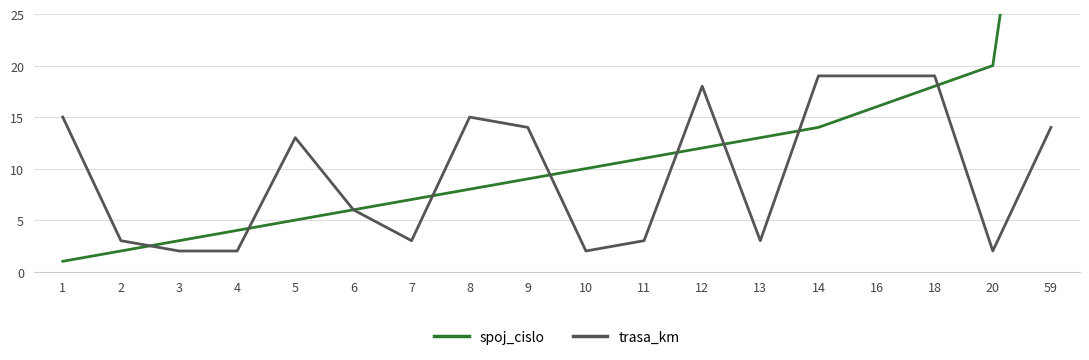

Is the value of spoj_cislo at 11 greater than the value of trasa_km at 16?

No